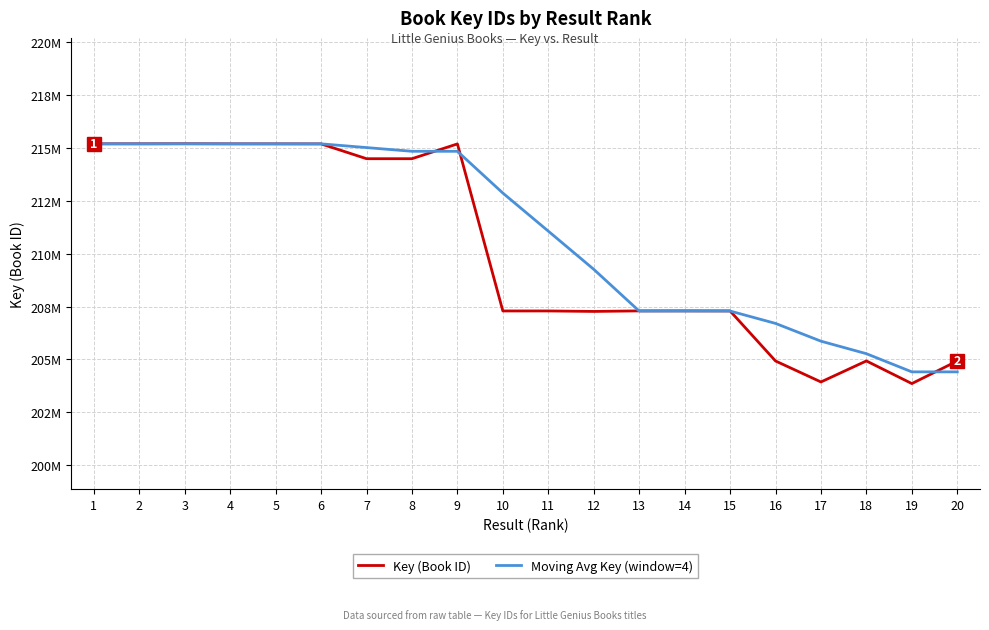

What are all the series names shown in the legend?

Key (Book ID), Moving Avg Key (window=4)